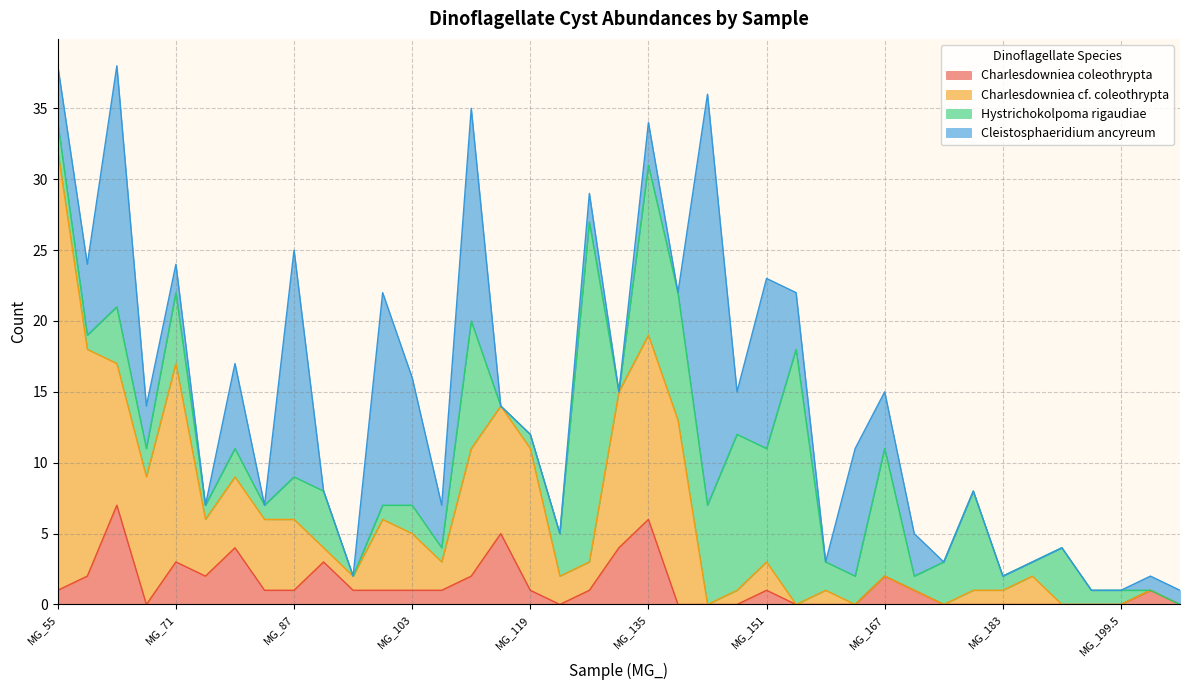

What is the label of the 30th point from the right?

MG_91